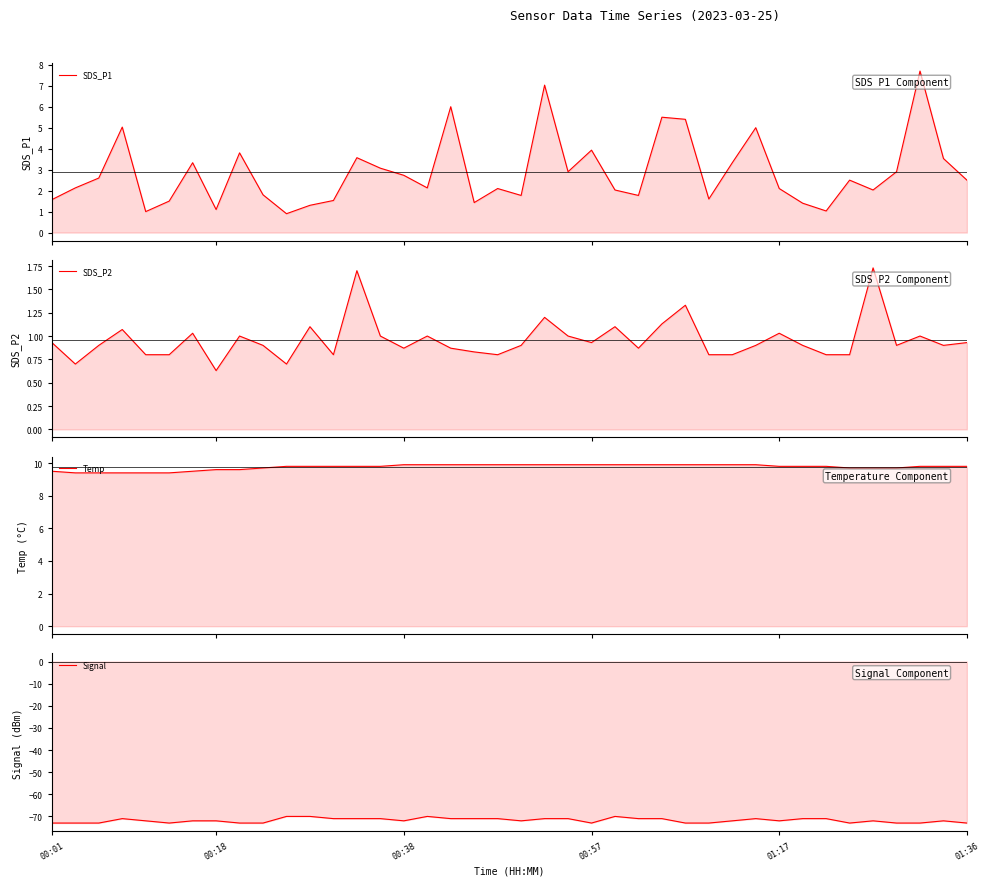

True or false: Signal has more than 2 interior local peaks.

True